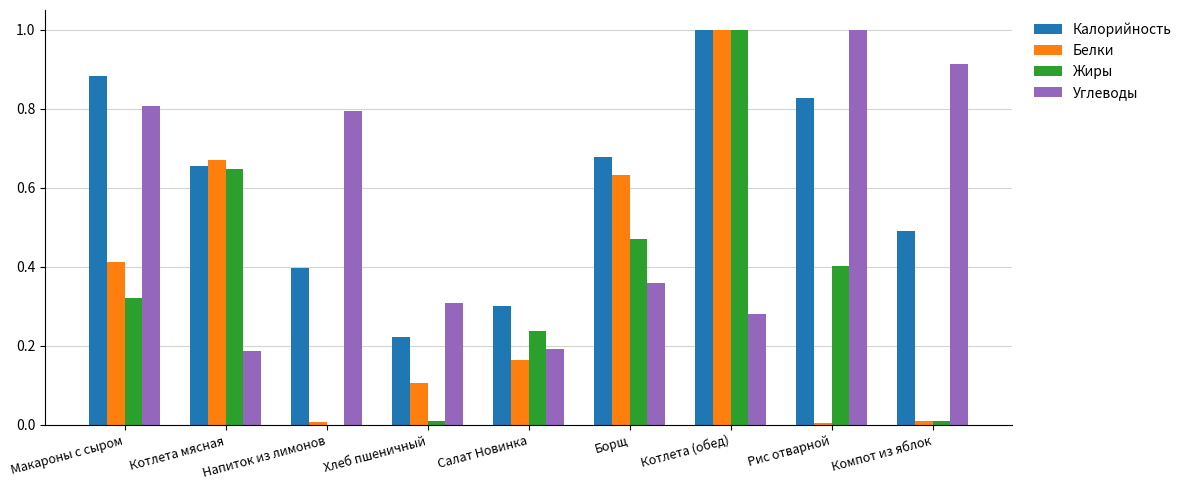

What is the sum of all Калорийность values?

5.5